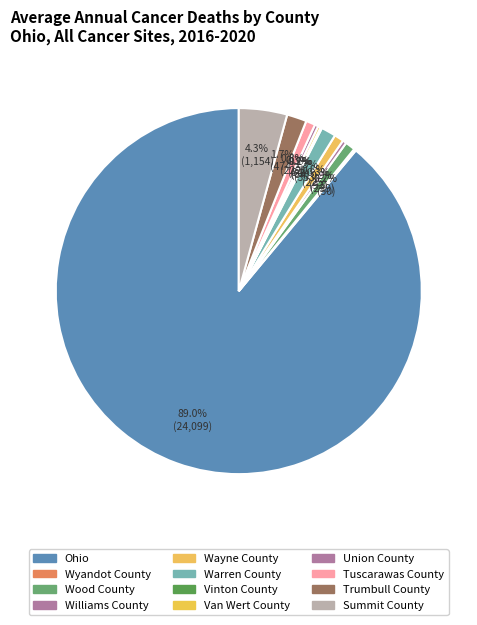

Between Union County and Wood County, which is larger?

Wood County